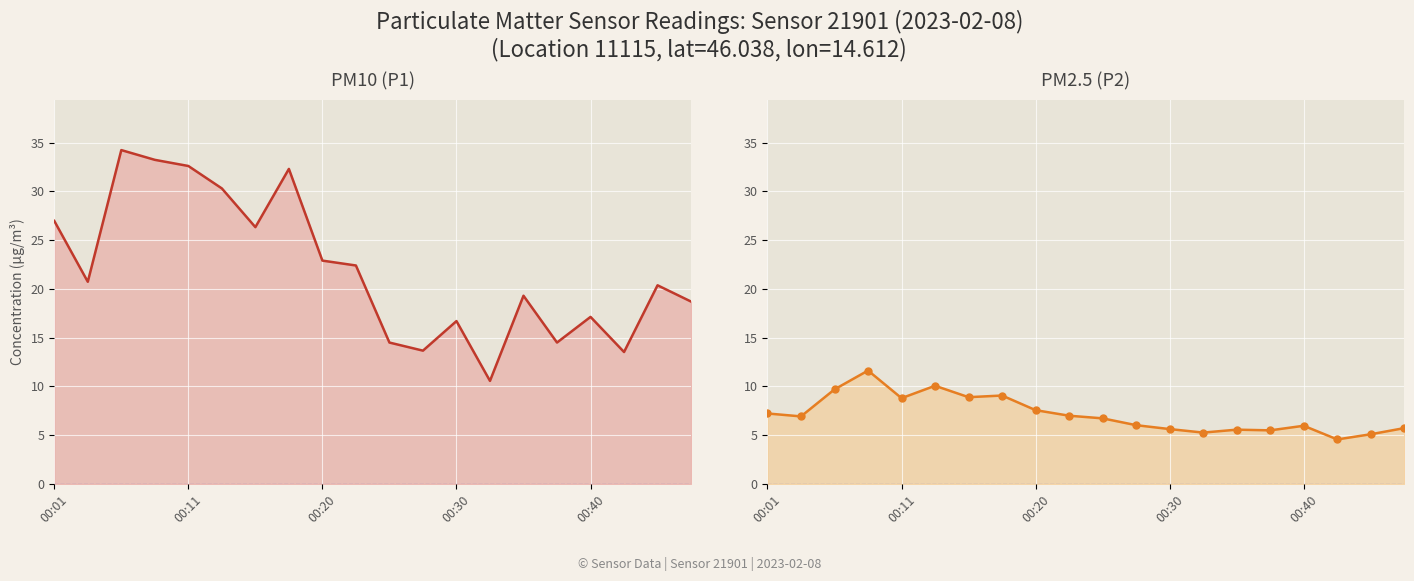

At which label does P2 first exceed 6?

00:01